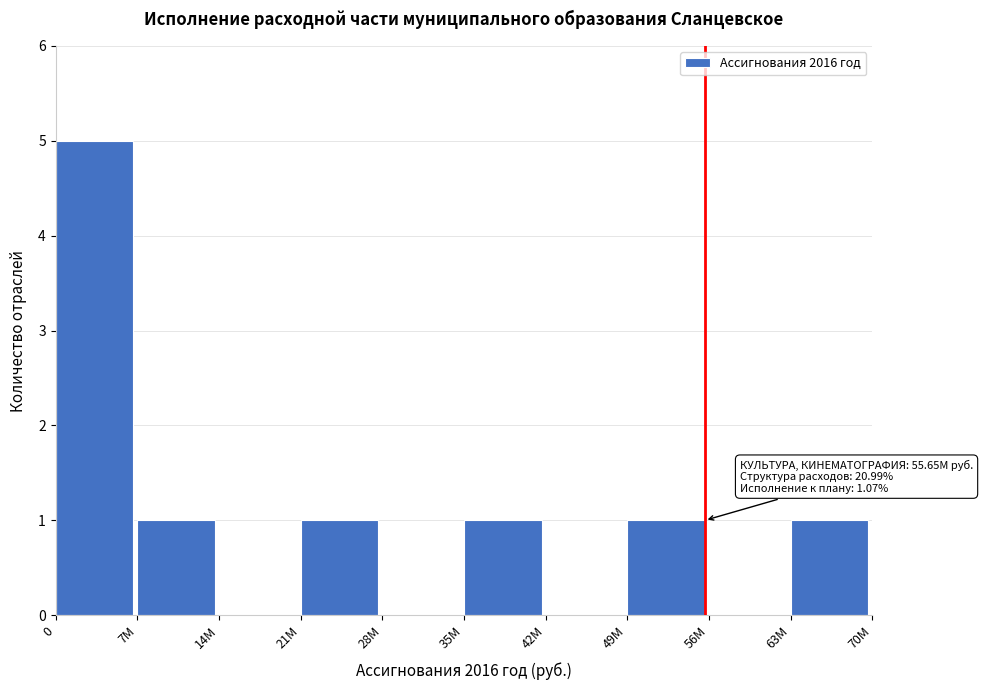

Reading left to right, list all the values displayed in this chart.

0=5	7М=1	14М=0	21М=1	28М=0	35М=1	42М=0	49М=1	56М=0	63М=1